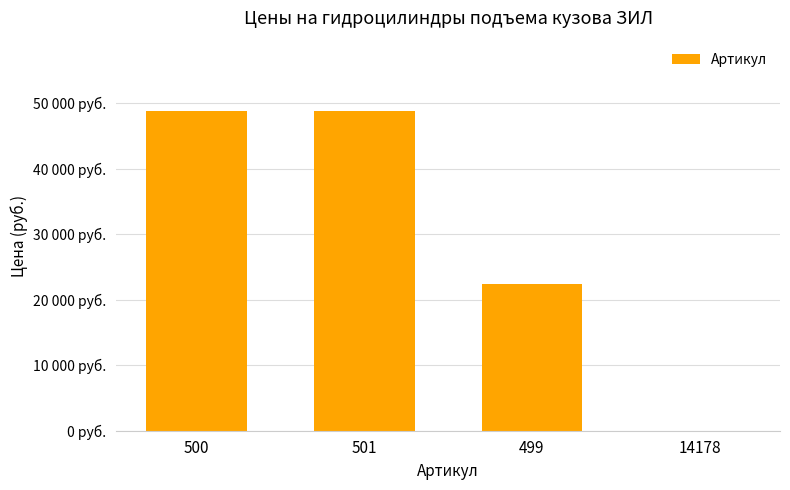

What position from the right is 500?

4